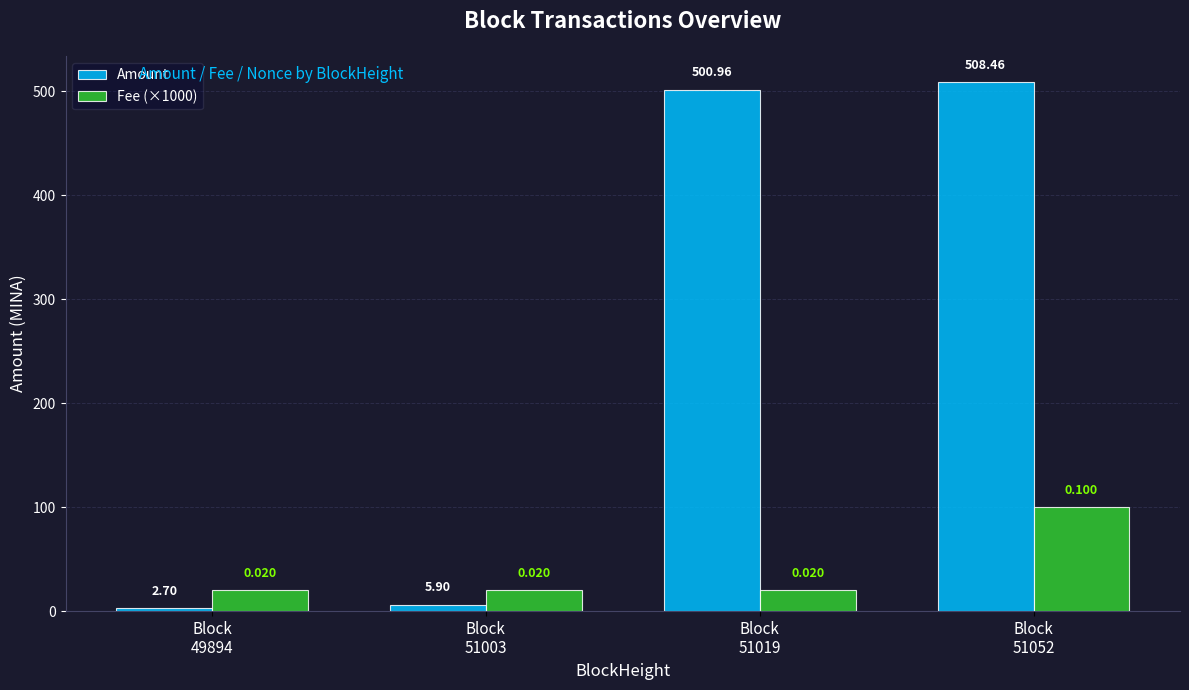

The value of Amount at Block
49894 is 2.7. True or false?

True